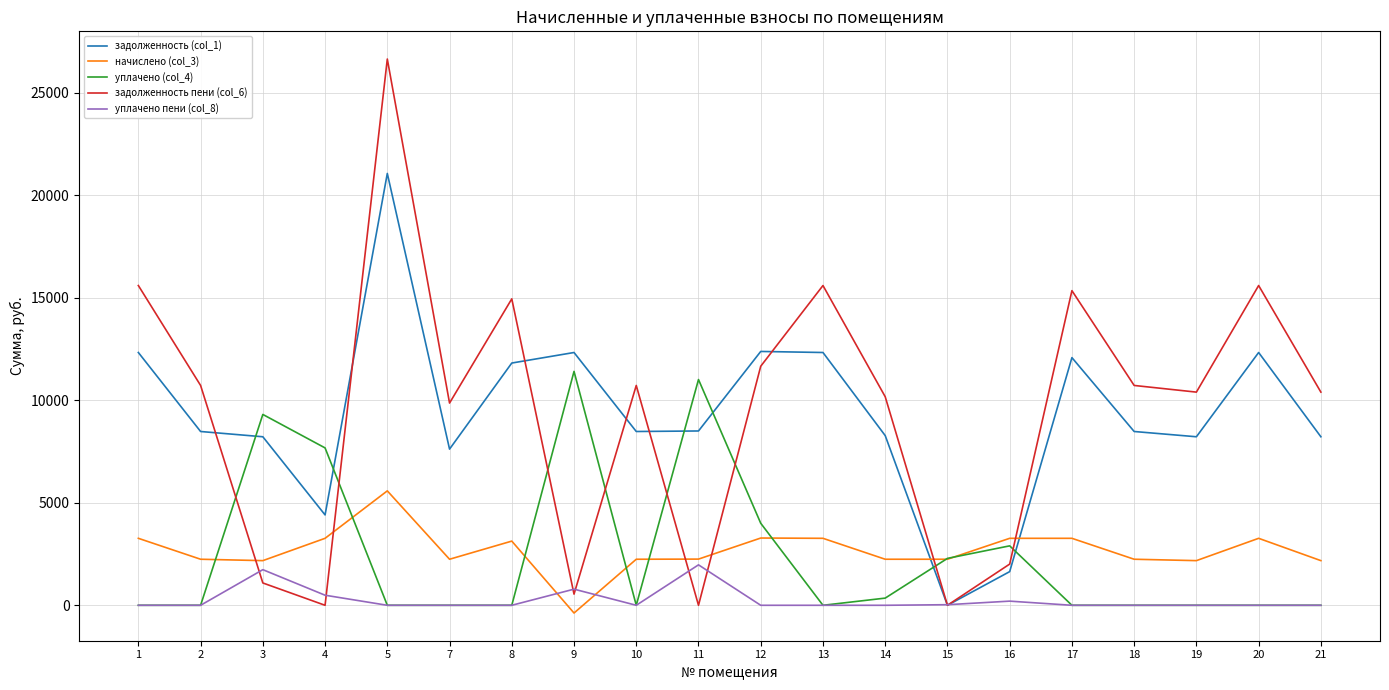

Rank the series by their maximum value, from highest to lowest.

задолженность пени (col_6), задолженность (col_1), уплачено (col_4), начислено (col_3), уплачено пени (col_8)